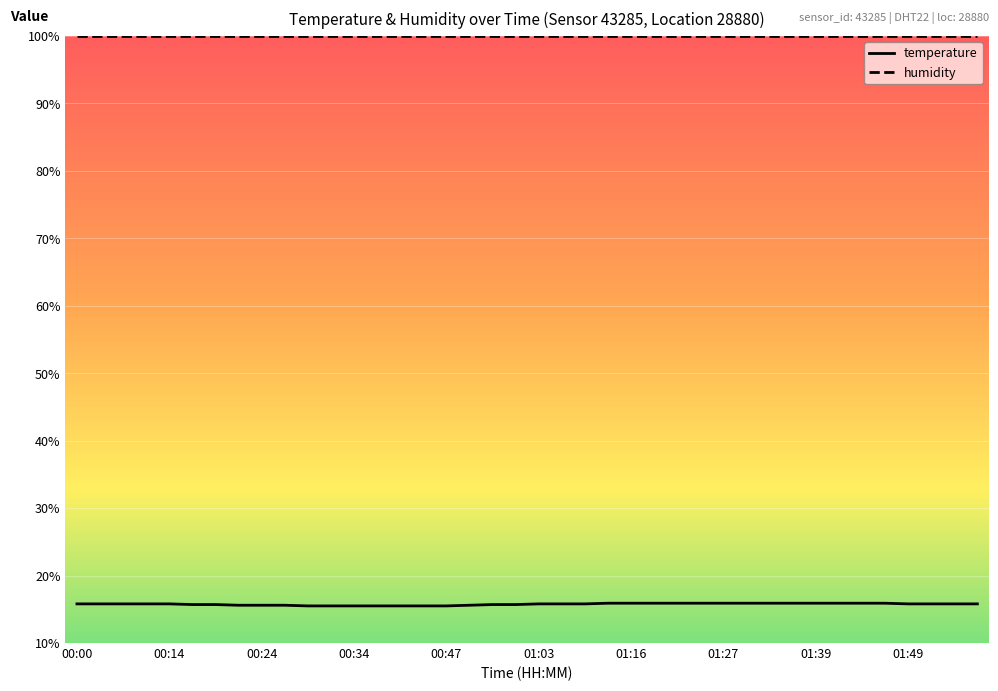

True or false: temperature and humidity intersect in this chart.

False